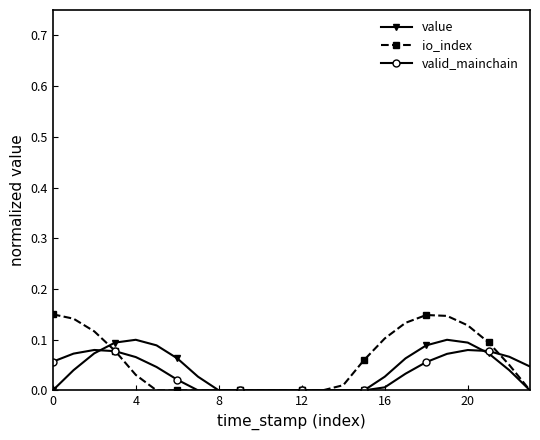

True or false: io_index has more than 0 interior local peaks.

True